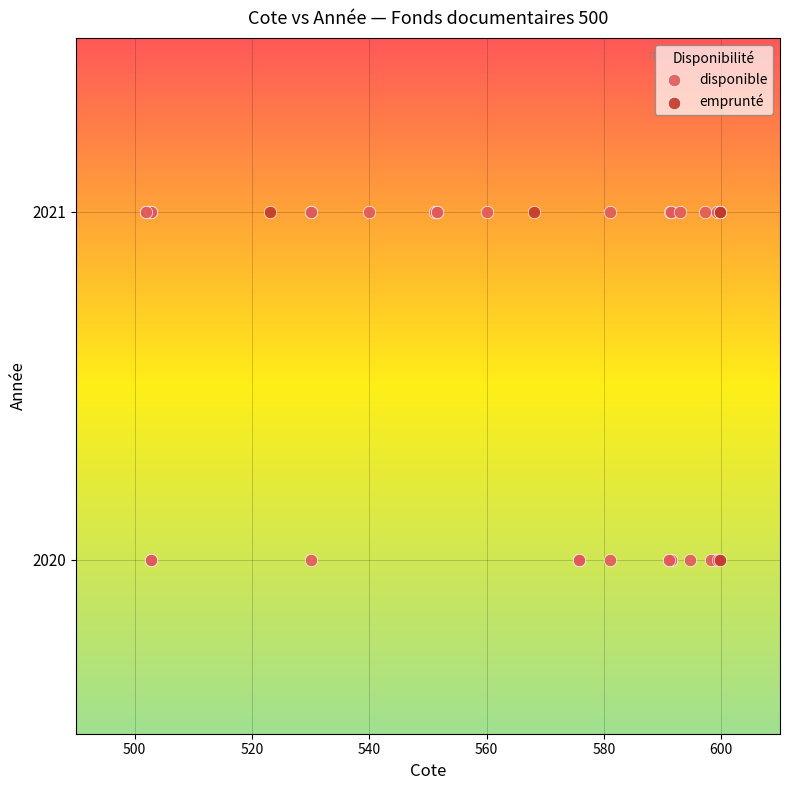

Which series has the largest Y range (max minus min)?

disponible